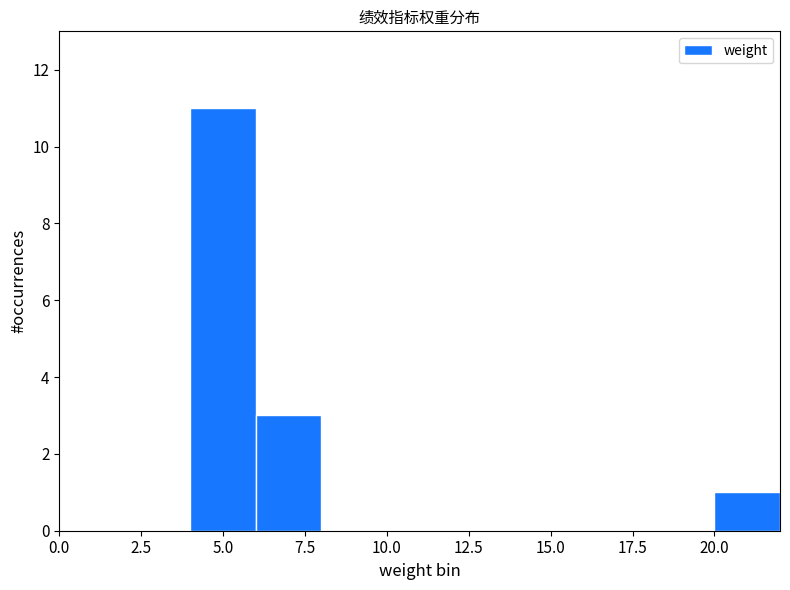

Reading left to right, list every bar in this chart as the range it spans on the x-axis followed by its height. The values are not printed on the chart, so give them approximately, as read against the axis.

0 to 2: 0
2 to 4: 0
4 to 6: 11
6 to 8: 3
8 to 10: 0
10 to 12: 0
12 to 14: 0
14 to 16: 0
16 to 18: 0
18 to 20: 0
20 to 22: 1